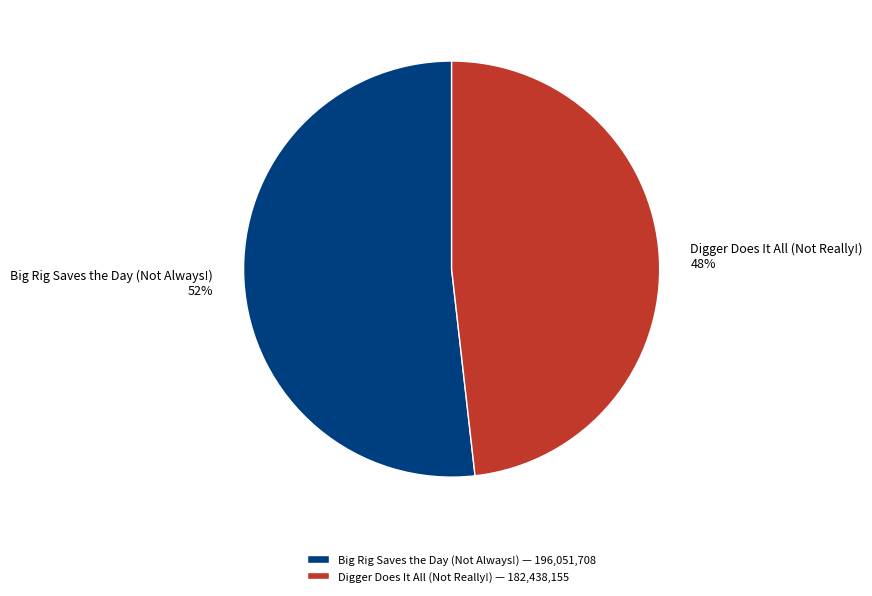

What is the ratio of the value at Big Rig Saves the Day (Not Always!) to the value at Digger Does It All (Not Really!)?

1.1